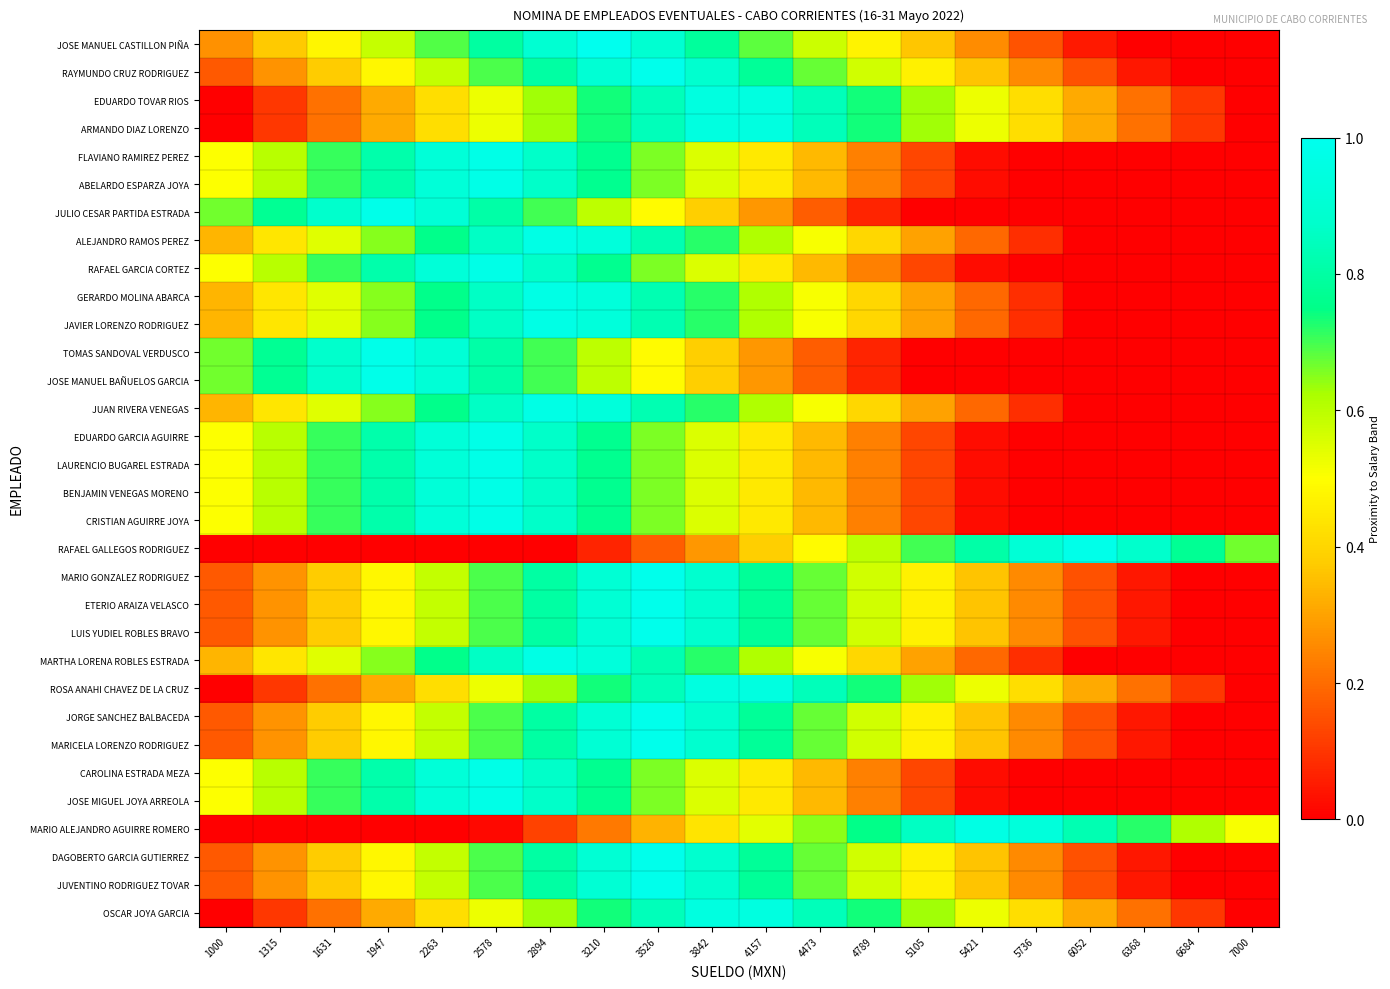

What is the spread (max minus min) of values at 1315?

0.8